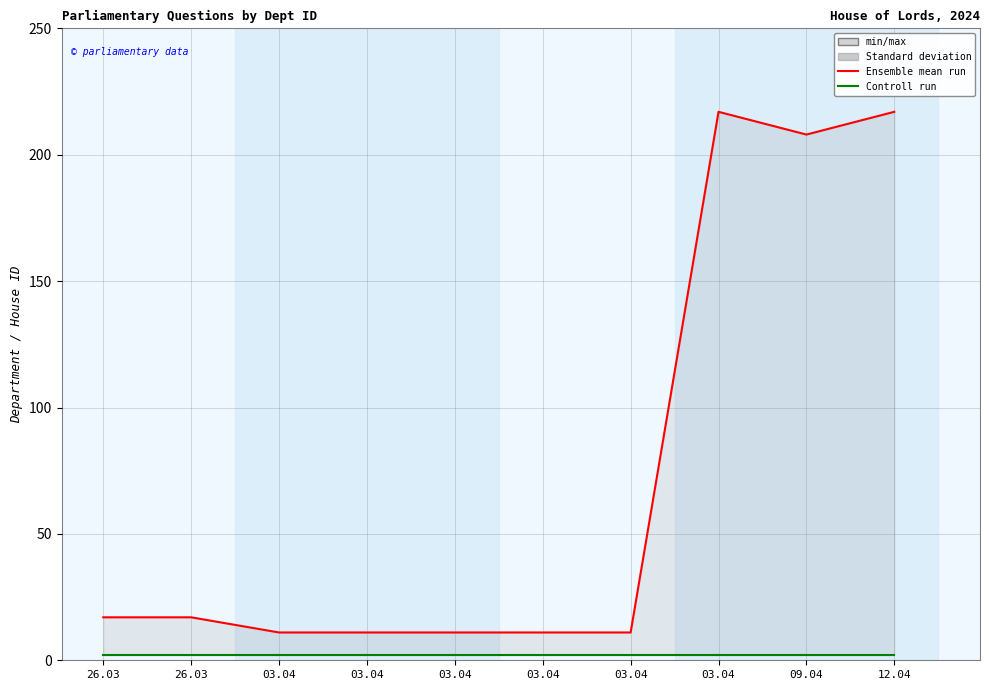

True or false: answering dept id and house id cross at least once.

False